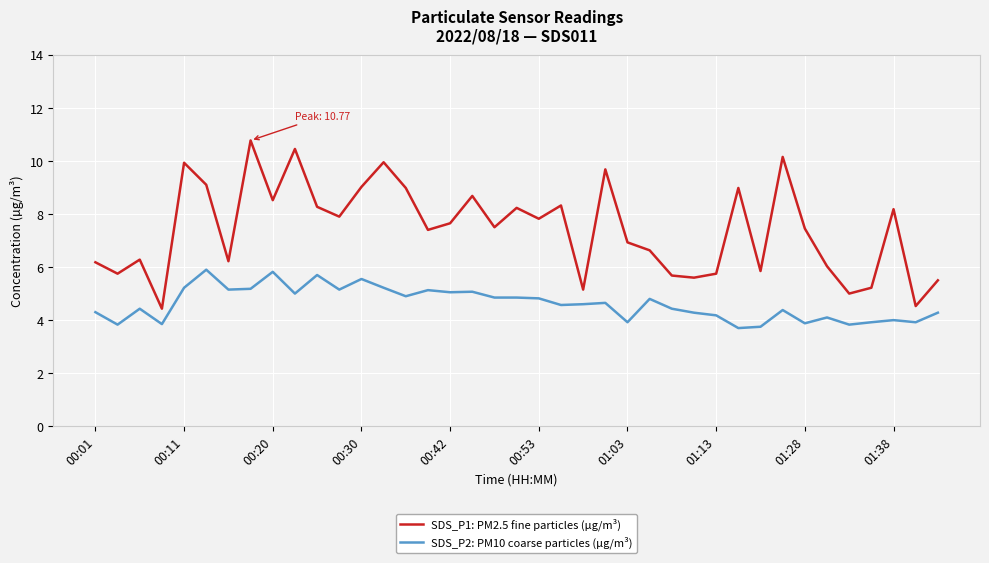

Which series has the widest spread of values?

SDS_P1: PM2.5 fine particles (µg/m³)